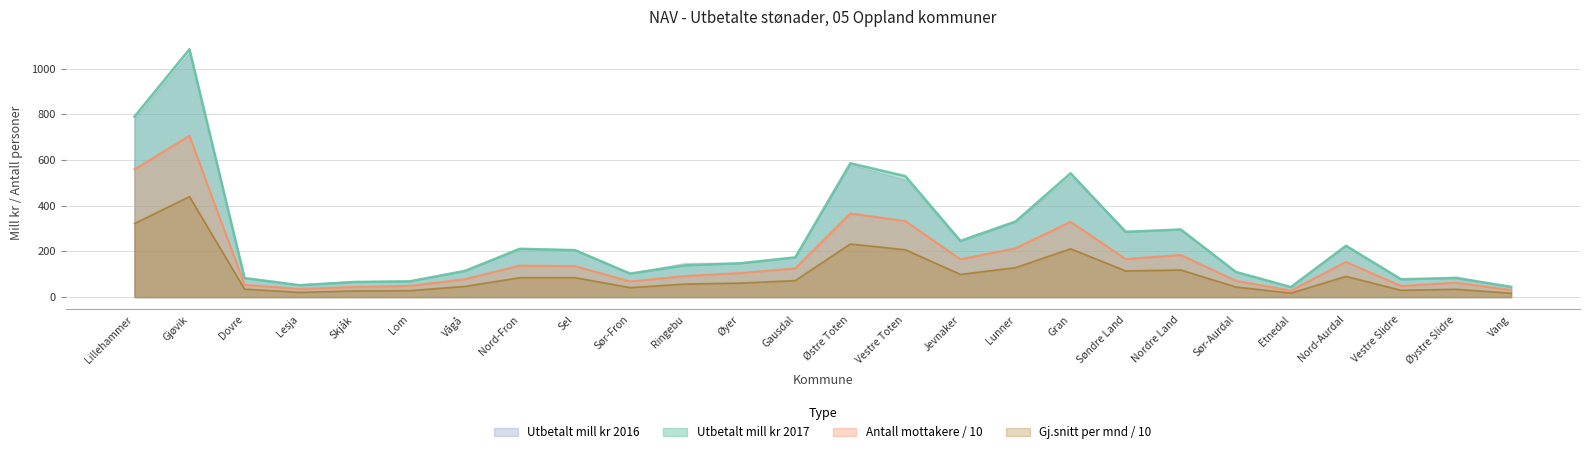

True or false: Antall mottakere / 10 has a value of 127.6 at Vestre Toten.

False